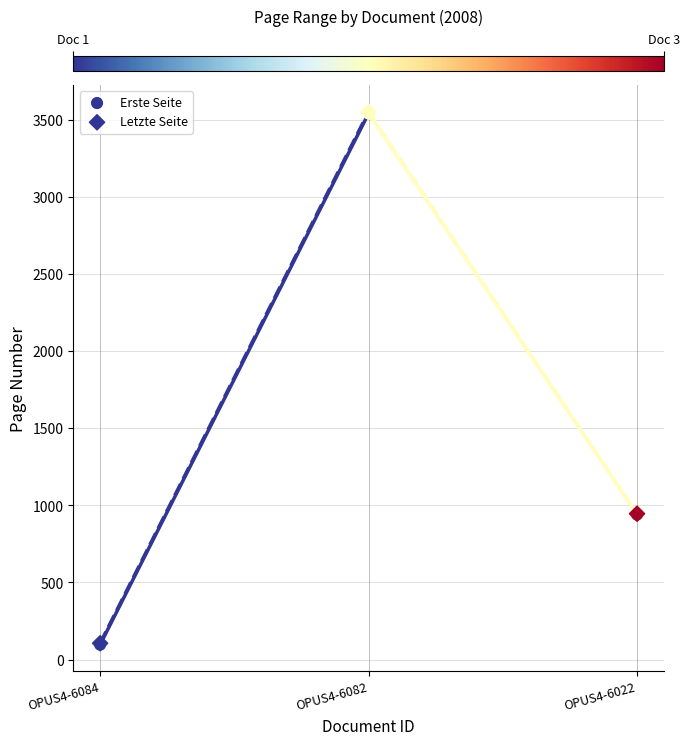

Which series reaches the minimum Y coordinate?

Erste Seite